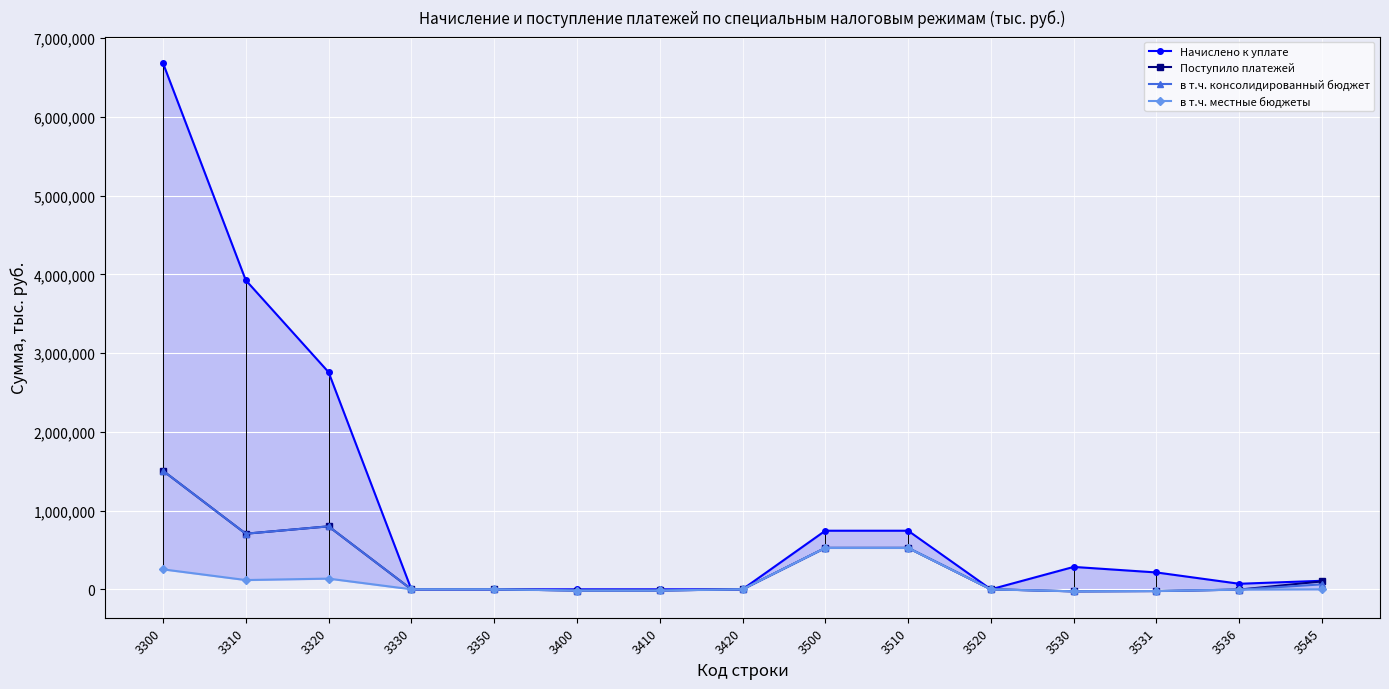

At 3545, list the series in order from smallest to largest.

в т.ч. местные бюджеты, в т.ч. консолидированный бюджет, Поступило платежей, Начислено к уплате